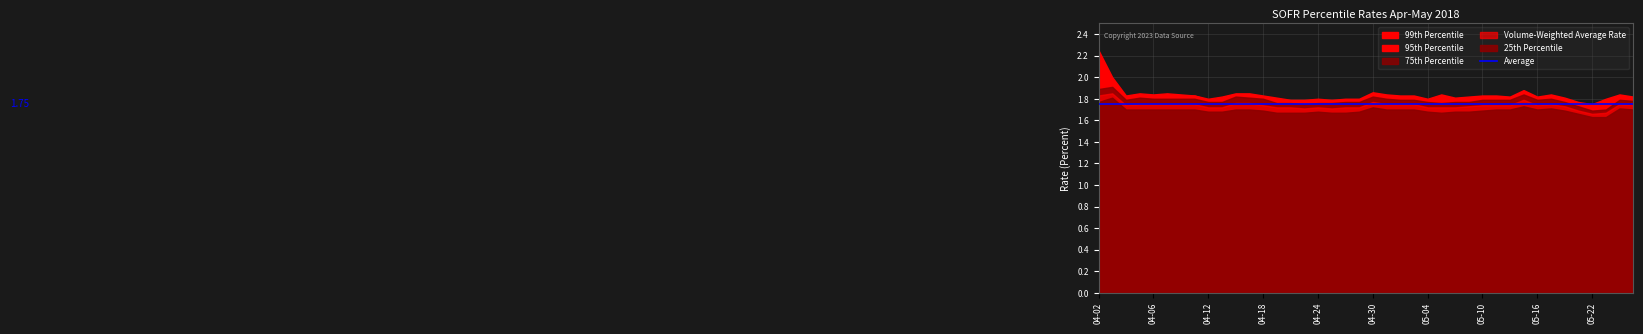

Does the chart display data point markers on the line(s)?

No